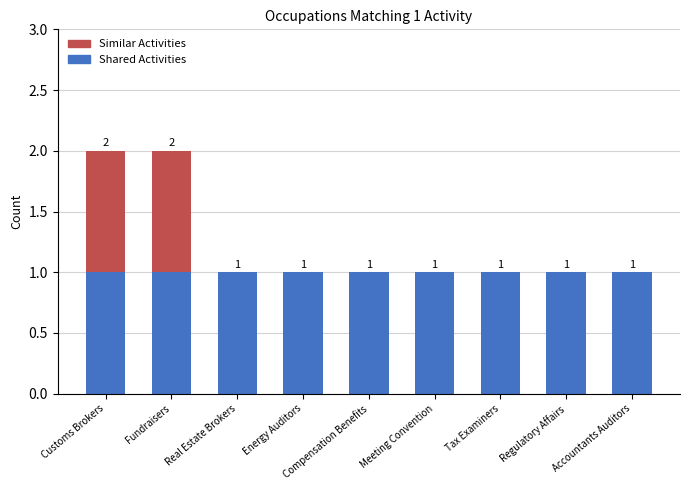

True or false: Shared Activities has a value of 1 at Accountants Auditors.

True